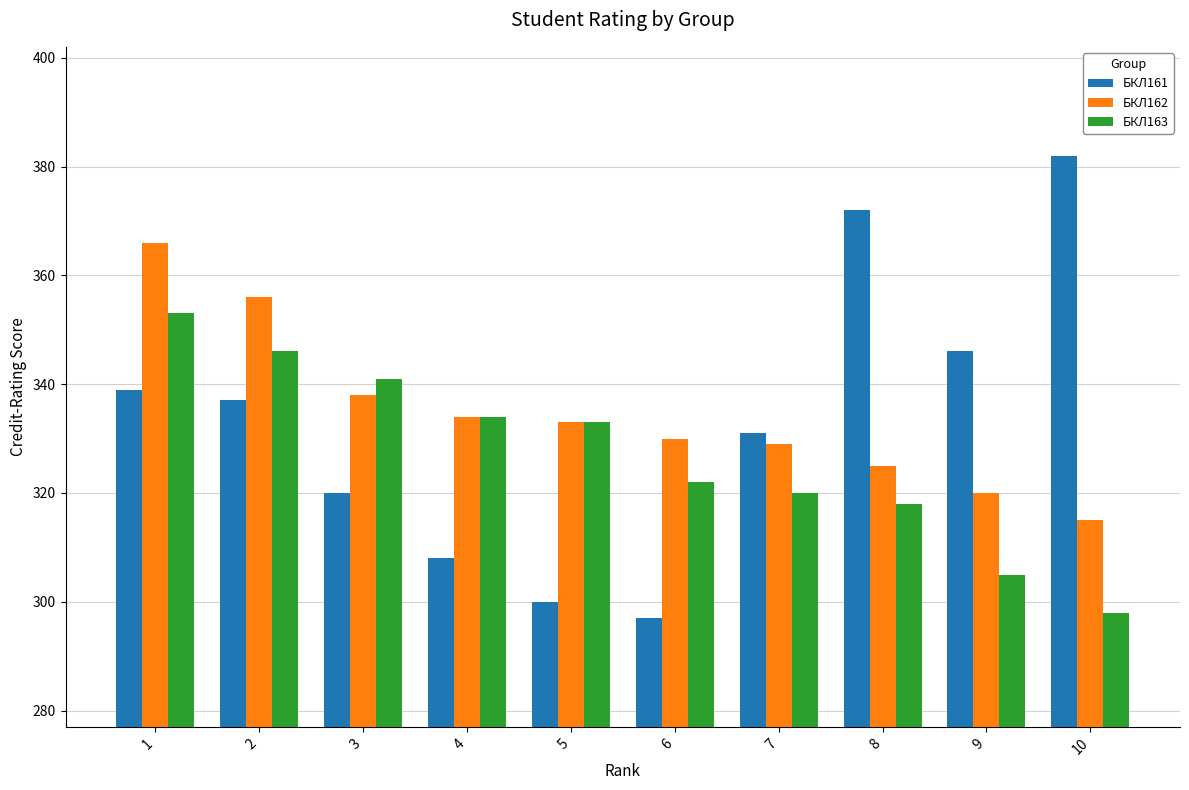

How many distinct data groups are displayed?

3